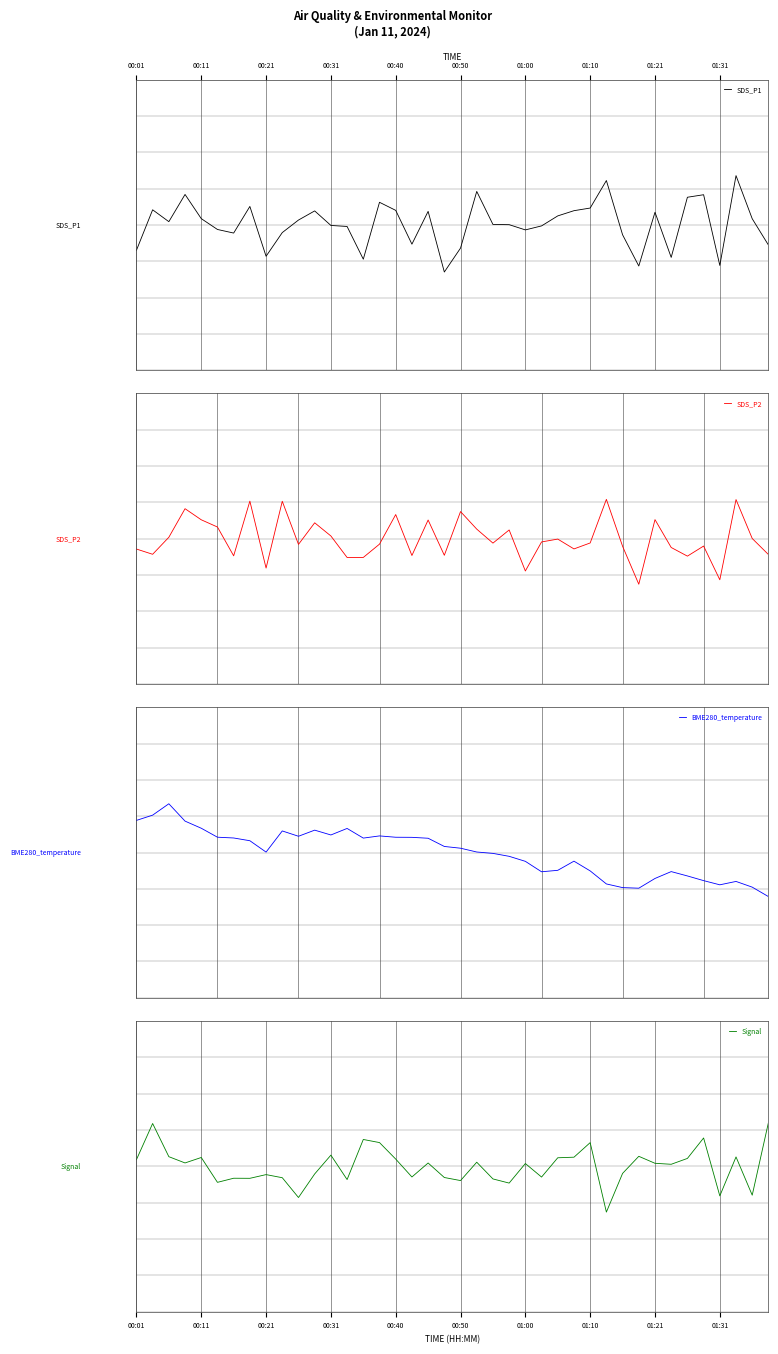

How many data points does each series have?

40